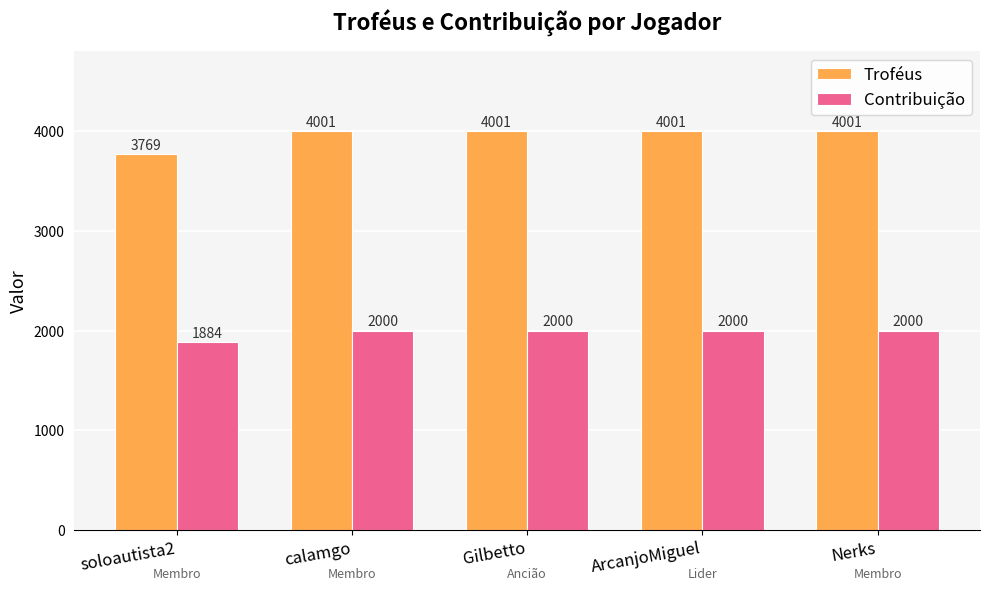

At which label does Contribuição reach its minimum?

soloautista2